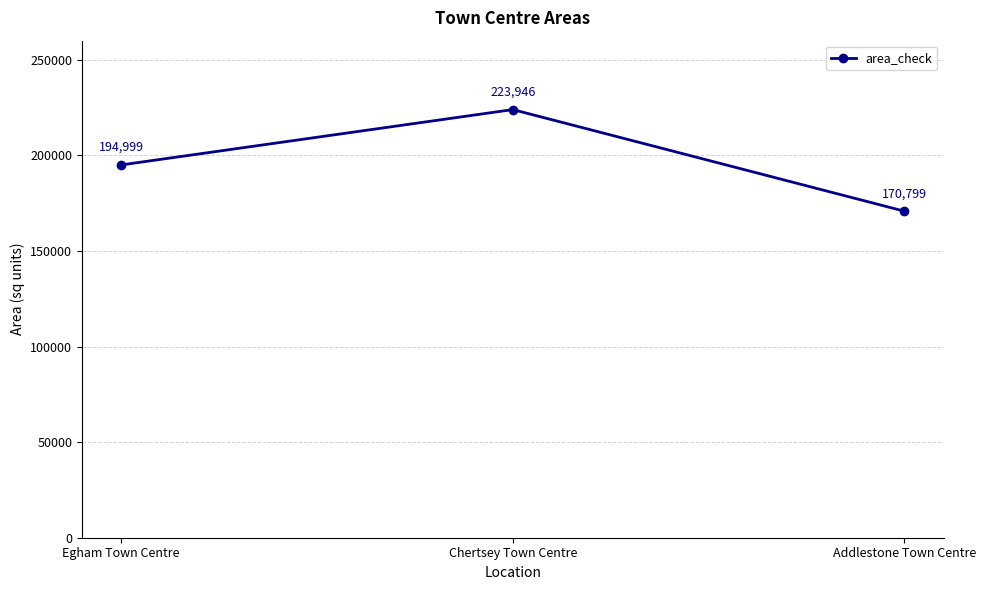

What position from the left is Addlestone Town Centre?

3